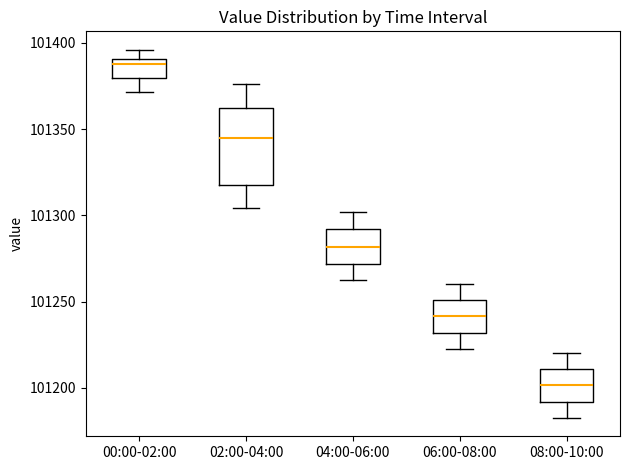

Where is the lower edge of the box for 08:00-10:00 on the y-axis? The values are not printed on the chart, so give them approximately, as read against the axis.

101190